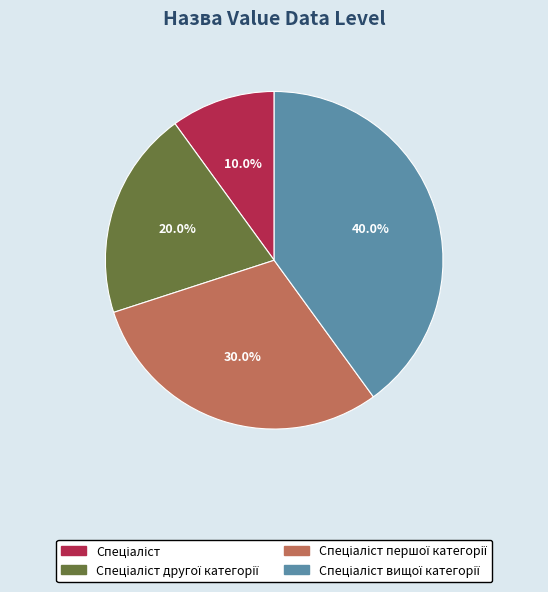

Is there a majority slice in this chart?

No